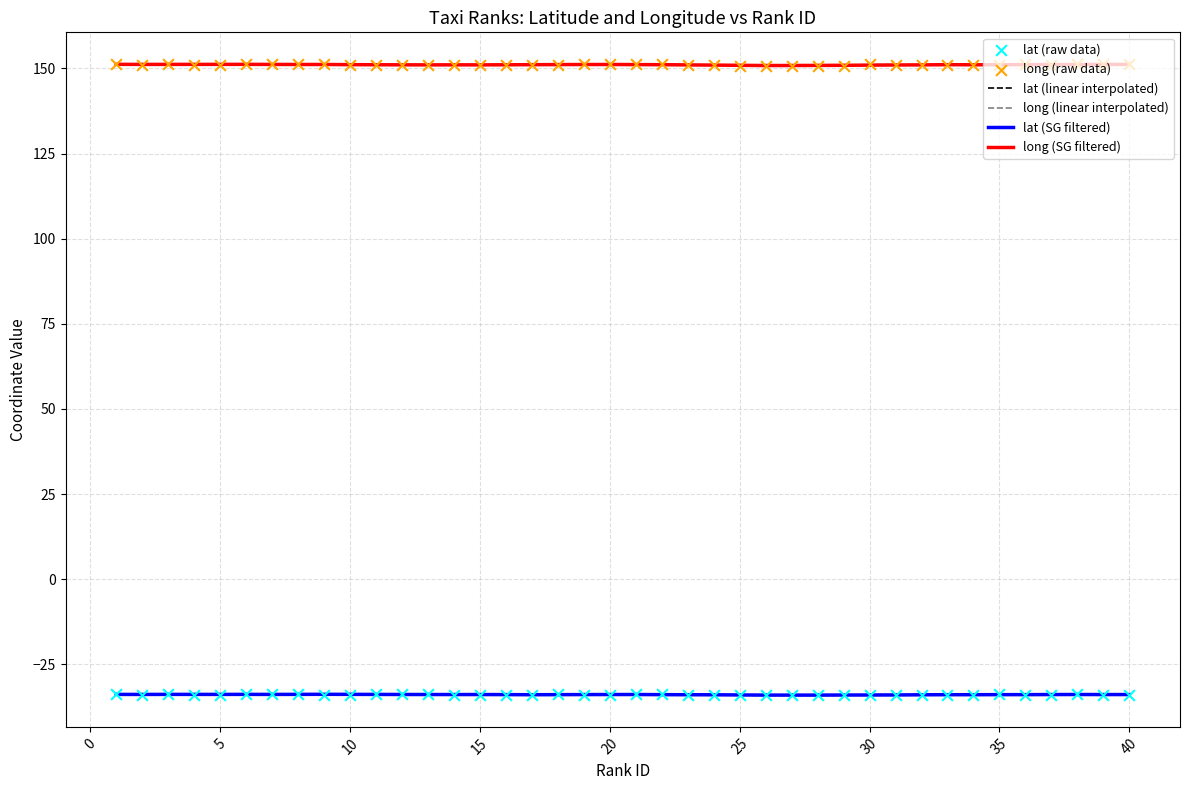

What is the lowest value of the long (linear interpolated) series?

150.7